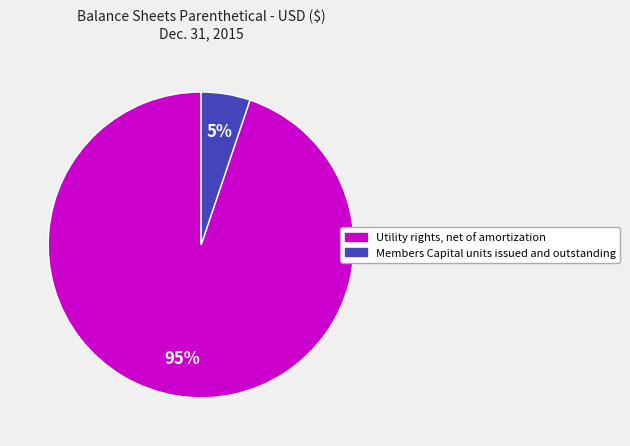

To the nearest percent, what percentage of the pie is Utility rights, net of amortization?

95%